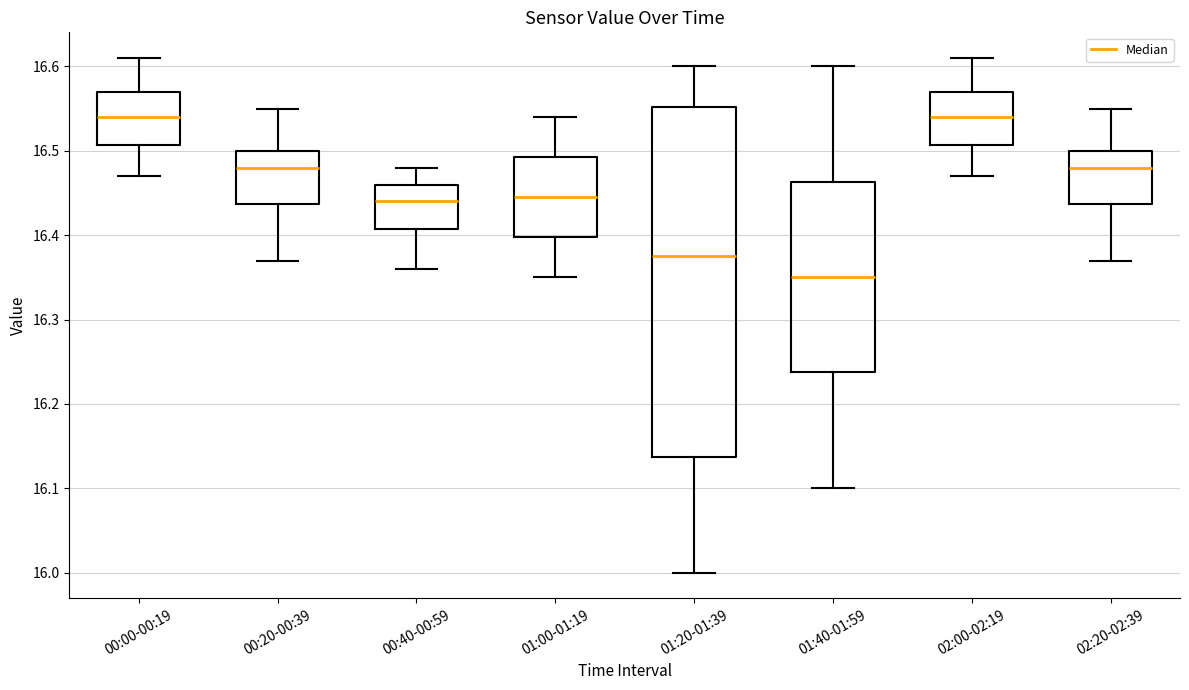

Reading left to right, transcribe this box plot: for each box, give where its median line is, the range the box spans, and where its two whiskers end, as read against the y-axis. The values are not printed on the chart, so give them approximately, as read against the axis.

00:00-00:19: median 16.54, box 16.51 to 16.57, whiskers 16.47 to 16.61
00:20-00:39: median 16.48, box 16.44 to 16.50, whiskers 16.37 to 16.55
00:40-00:59: median 16.44, box 16.41 to 16.46, whiskers 16.36 to 16.48
01:00-01:19: median 16.45, box 16.40 to 16.49, whiskers 16.35 to 16.54
01:20-01:39: median 16.38, box 16.14 to 16.55, whiskers 16.00 to 16.60
01:40-01:59: median 16.35, box 16.24 to 16.46, whiskers 16.10 to 16.60
02:00-02:19: median 16.54, box 16.51 to 16.57, whiskers 16.47 to 16.61
02:20-02:39: median 16.48, box 16.44 to 16.50, whiskers 16.37 to 16.55